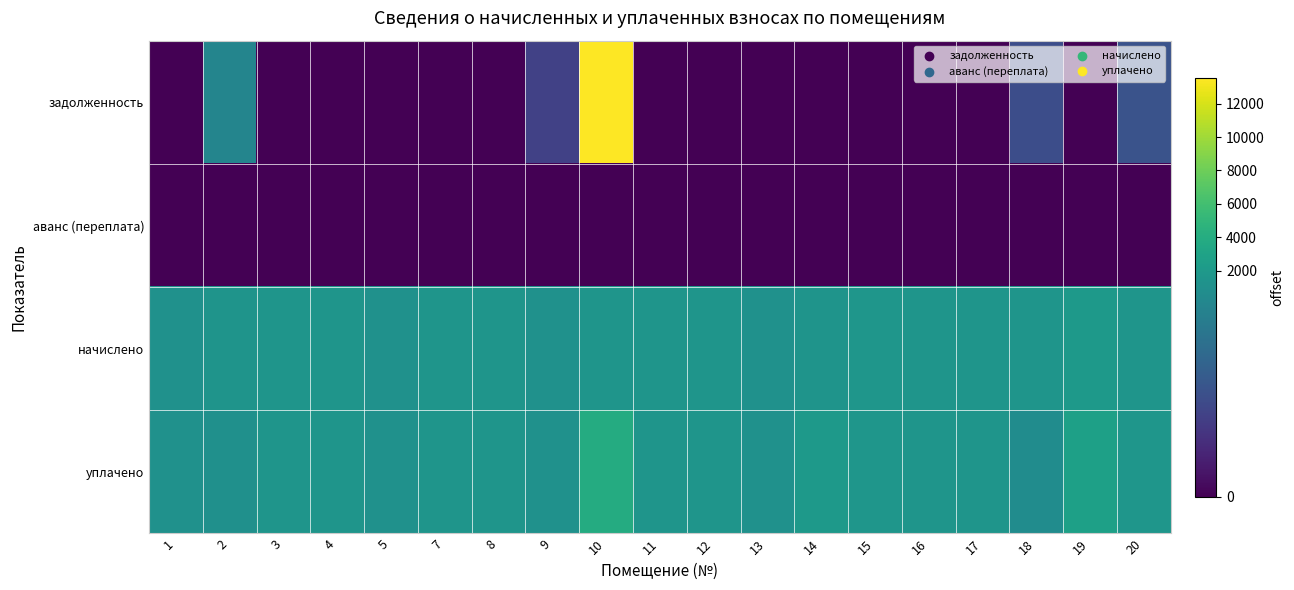

Reading left to right, extract all data points from this chart.

задолженность: 1=0.0	2=922.1	3=0.0	4=0.0	5=0.0	7=0.0	8=0.0	9=394.5	10=13560.6	11=0.0	12=0.0	13=0.0	14=0.0	15=0.0	16=0.0	17=0.0	18=475.4	19=0.5	20=516.2
аванс (переплата): 1=0.0	2=0.0	3=0.0	4=0.0	5=0.0	7=0.0	8=0.0	9=0.0	10=0.0	11=0.0	12=0.0	13=0.0	14=0.0	15=0.0	16=0.0	17=0.0	18=0.0	19=0.0	20=0.0
начислено: 1=1168.8	2=1456.4	3=1596.5	4=1541.2	5=1187.2	7=1600.2	8=1567.0	9=1183.5	10=1508.0	11=1596.5	12=1544.8	13=1157.7	14=1467.4	15=1614.9	16=1559.6	17=1526.4	18=1548.5	19=1965.2	20=1548.5
уплачено: 1=1168.8	2=1044.0	3=1596.5	4=1541.2	5=1187.2	7=1600.2	8=1567.0	9=1183.5	10=3902.2	11=1596.5	12=1544.8	13=1157.7	14=1943.8	15=1614.9	16=1559.6	17=1526.4	18=982.2	19=2756.9	20=1627.8